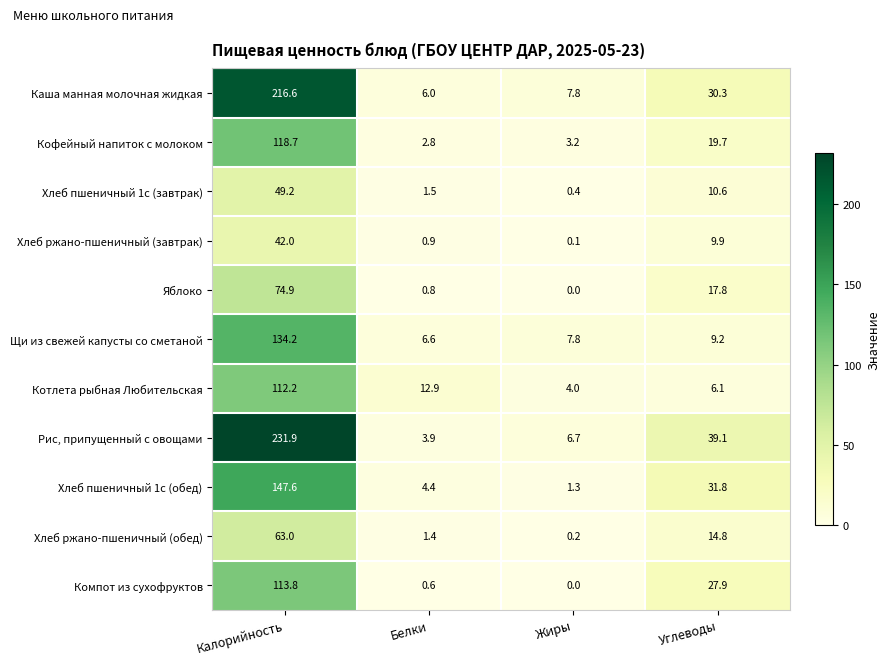

Which series has the largest total across all categories?

Рис, припущенный с овощами